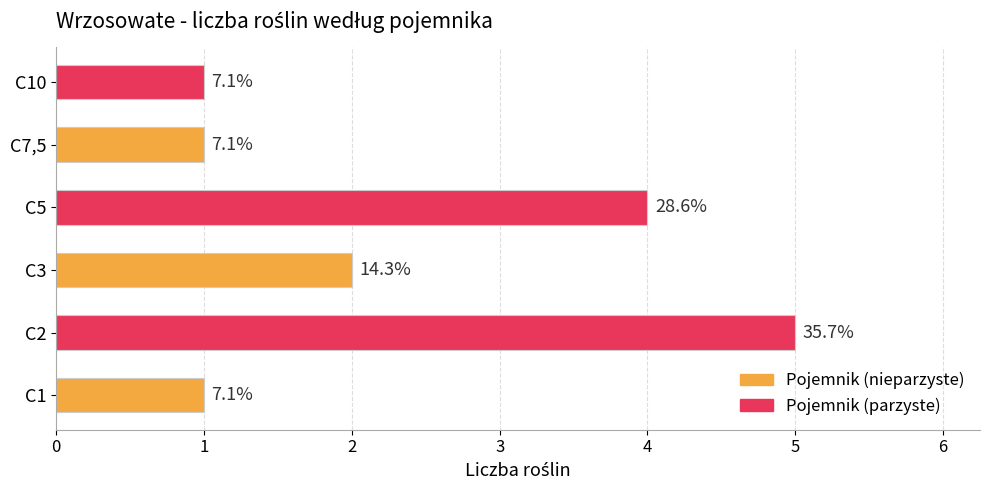

How many bars are there in total?

6